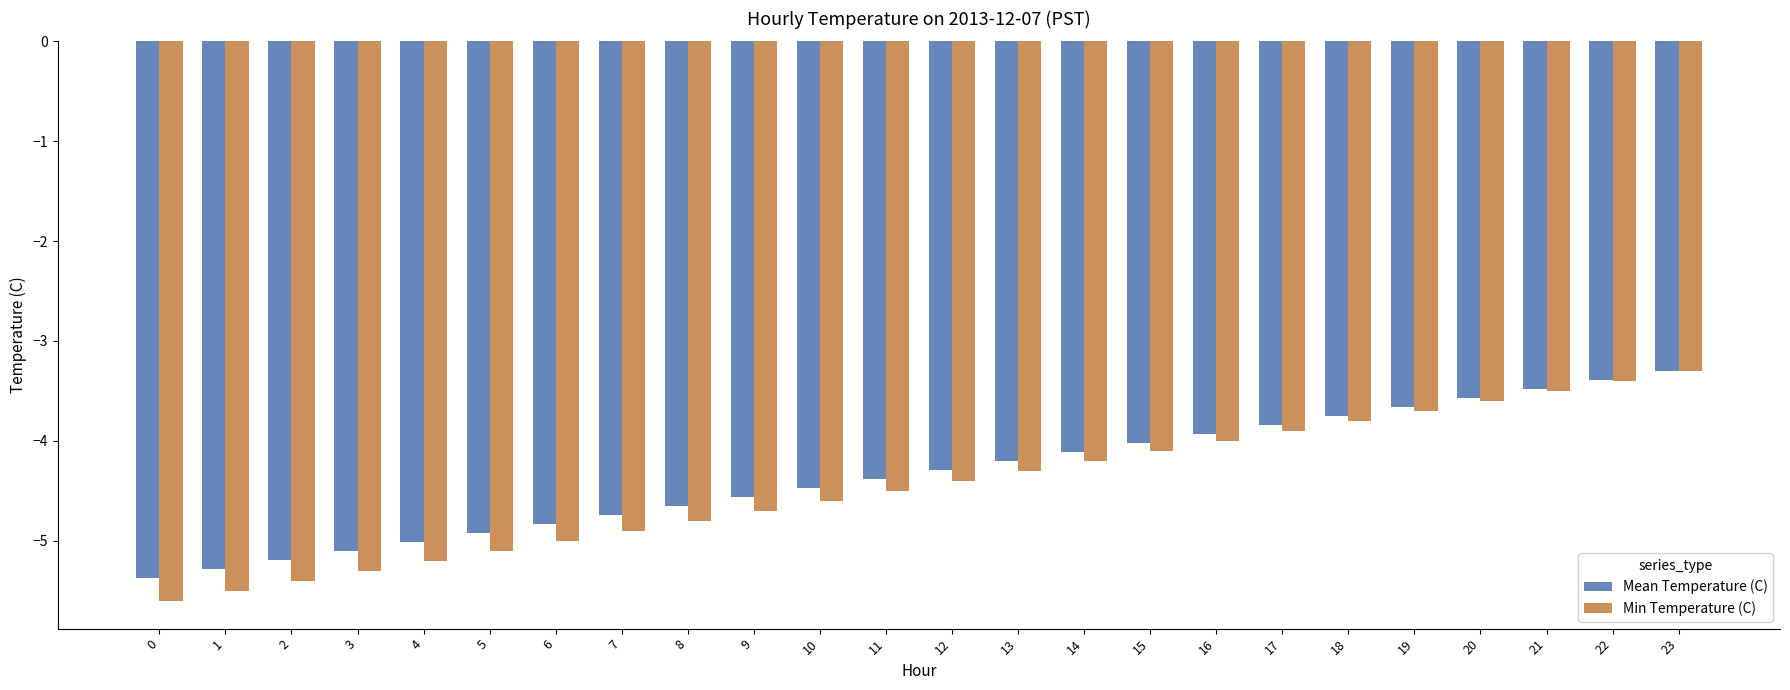

What is the highest value of the Min Temperature (C) series?

-3.3